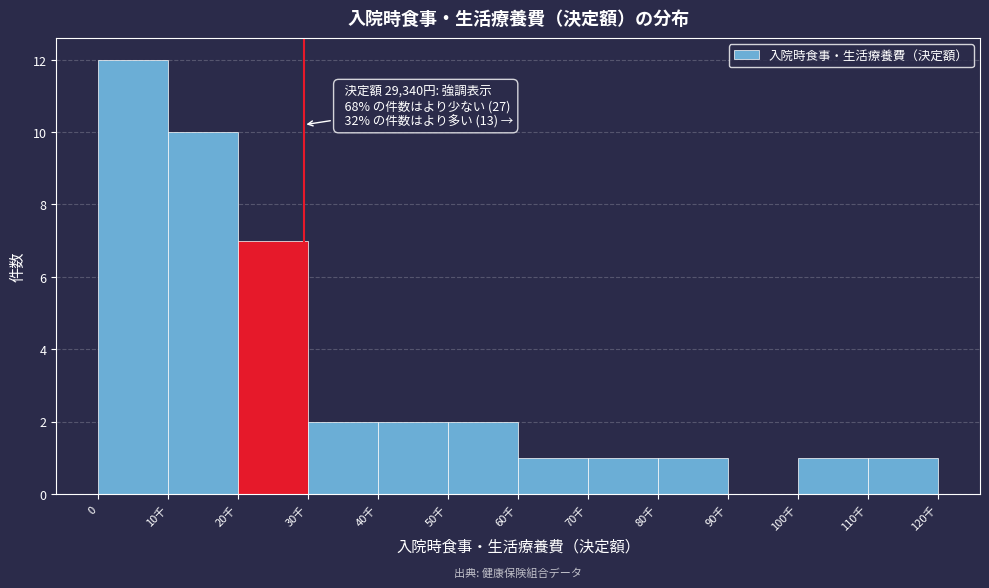

Reading left to right, list all the values displayed in this chart.

0=12	10千=10	20千=7	30千=2	40千=2	50千=2	60千=1	70千=1	80千=1	90千=0	100千=1	110千=1